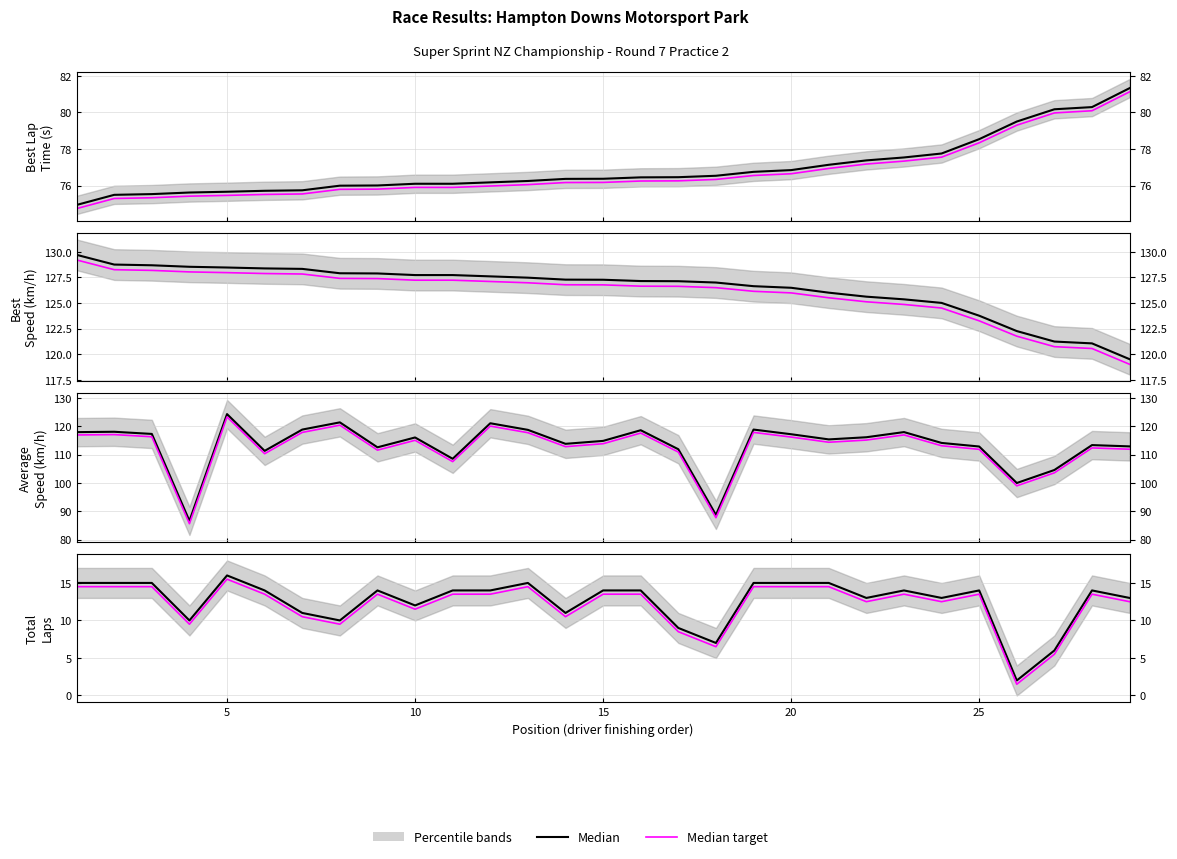

How many categories are shown in the chart?

29